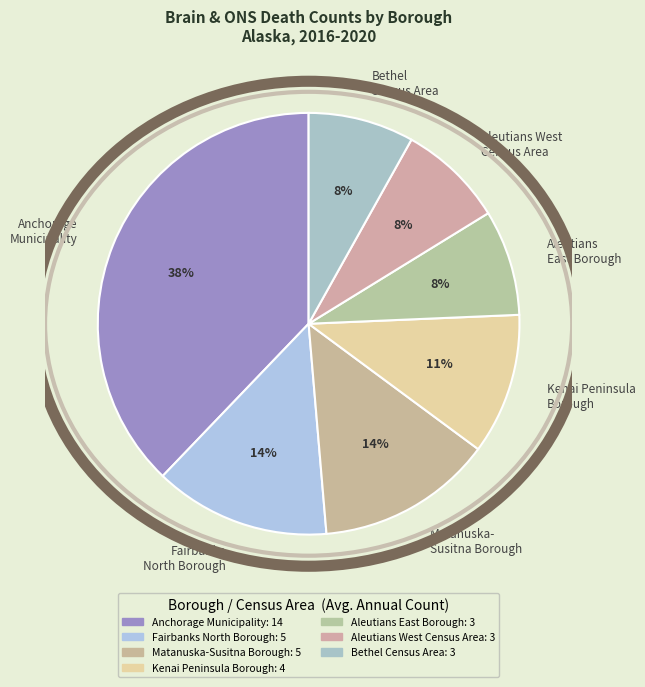

To the nearest percent, what is the combined percentage of Aleutians West Census Area and Aleutians East Borough?

16%